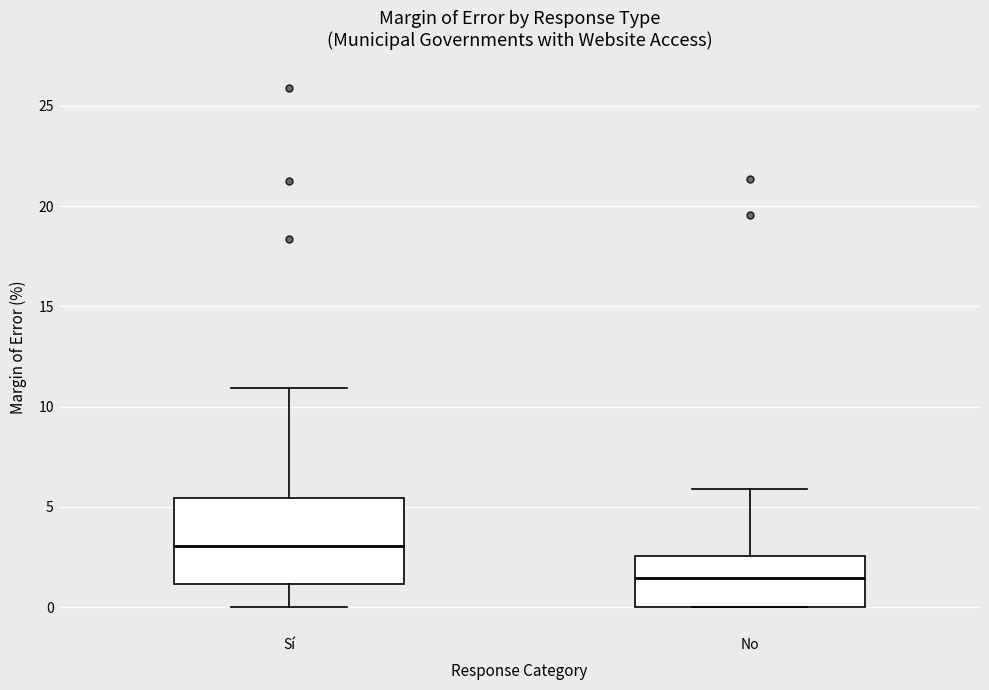

Reading left to right, read every box against the y-axis: the position of its median line, the range the box covers, and the ends of its whiskers. The values are not printed on the chart, so give them approximately, as read against the axis.

Sí: median 3.0, box 1.0 to 5.5, whiskers 0.0 to 11.0
No: median 1.5, box 0.0 to 2.5, whiskers 0.0 to 6.0